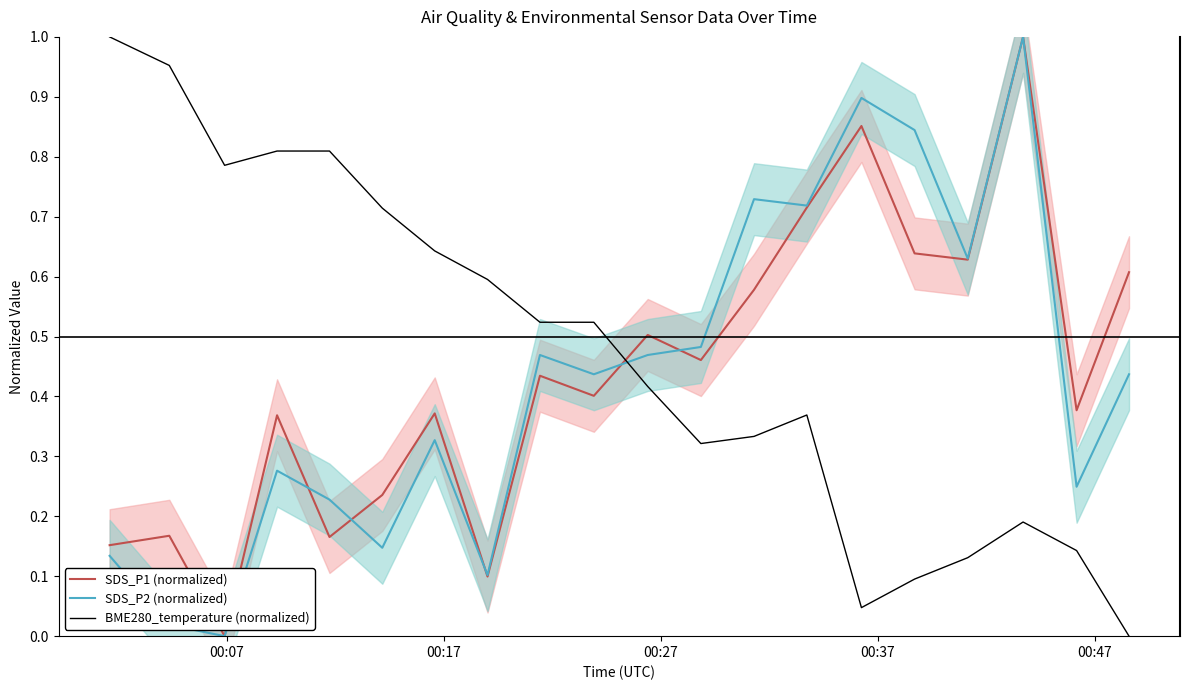

What is the average value of the BME280_temperature (normalized) series?

0.5